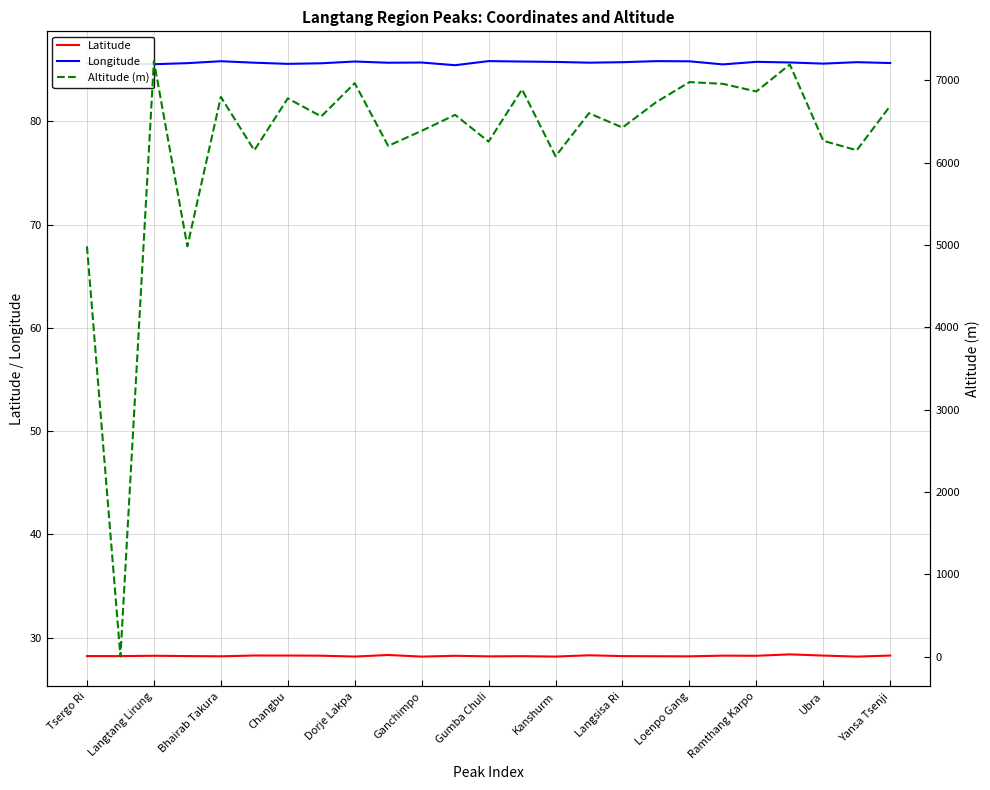

What is the value of the Longitude point at the 4th from the left?

85.6